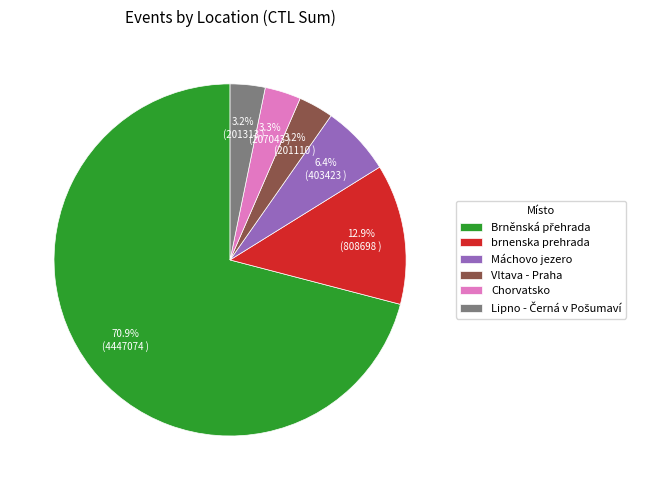

Count the number of slices in the pie.

6